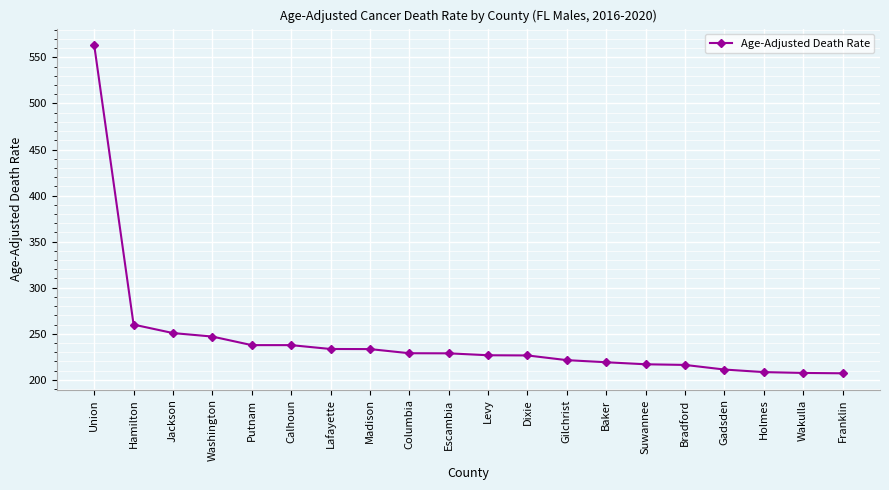

Is this an area chart (filled region under the line)?

No